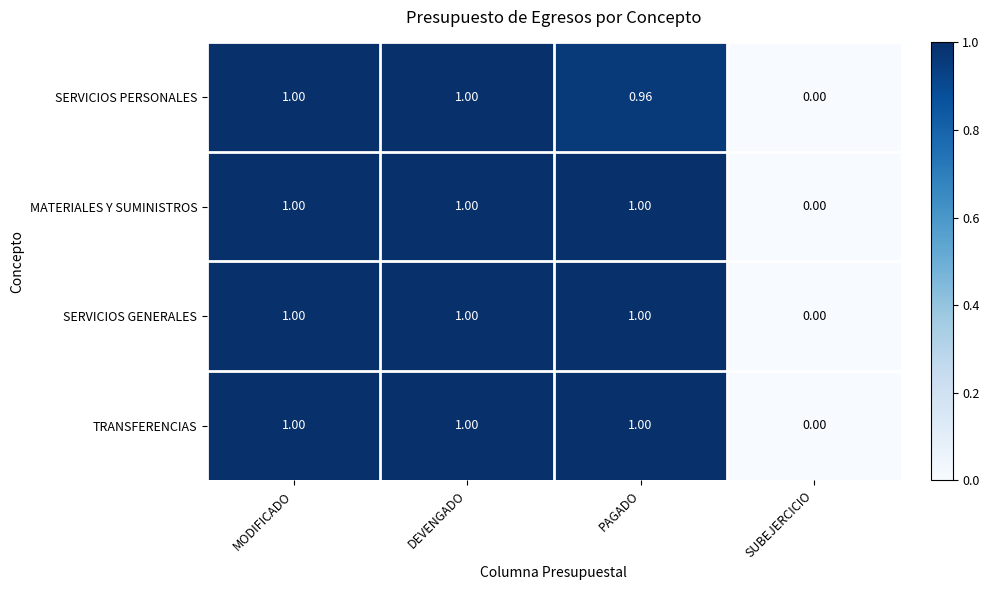

Between DEVENGADO and PAGADO, which series saw the biggest shift?

SERVICIOS PERSONALES